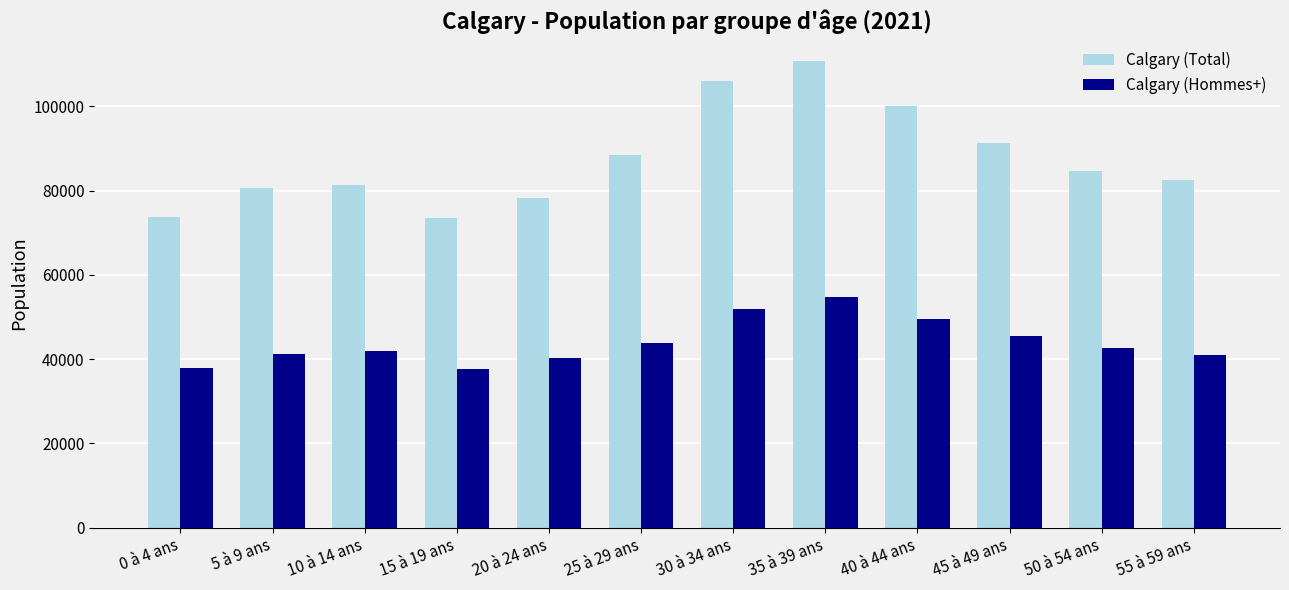

Which series has the largest range (max minus min)?

Calgary (Total)